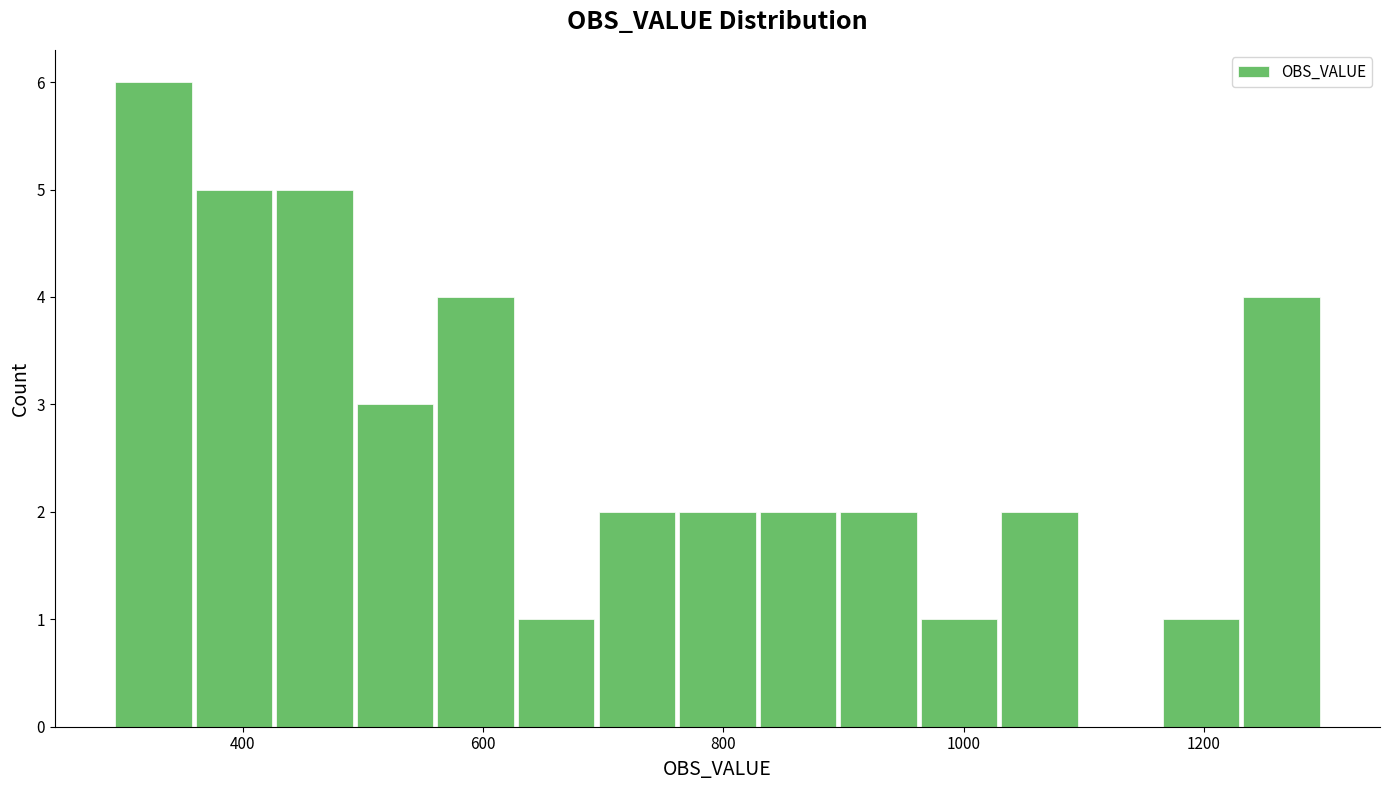

Around what value on the x-axis is the tallest bar? Give the approximate position of its centre, as read against the axis.

320